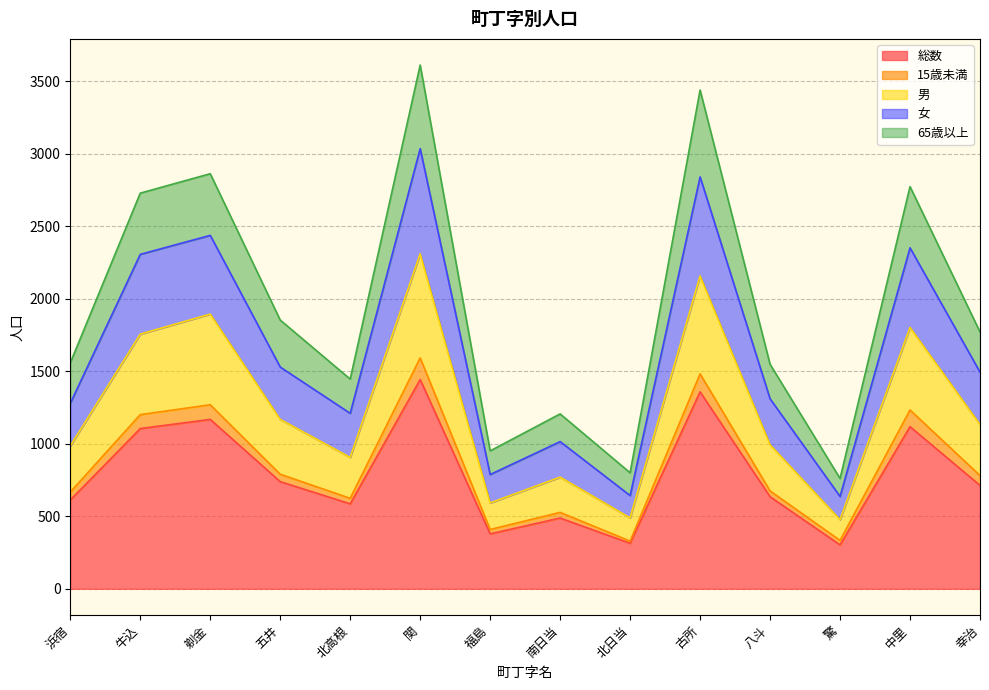

What is the difference between the maximum and minimum values in the 総数 series?

1140